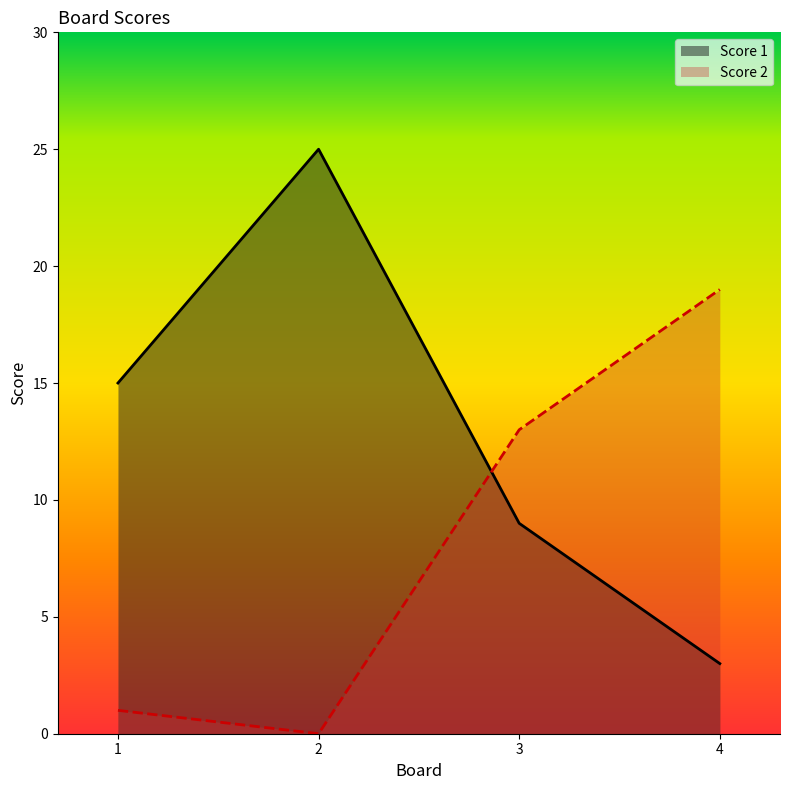

Rank the series at 4 from lowest to highest value.

Score 1, Score 2